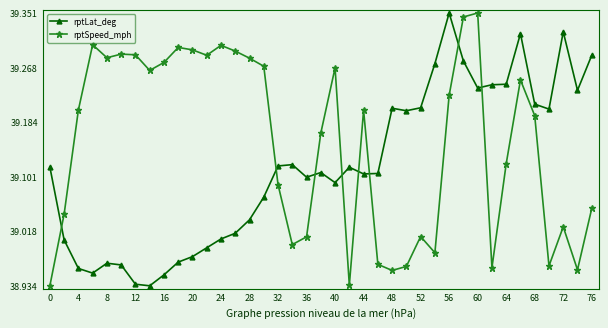

At how many categories does at least one series exceed 38?

39